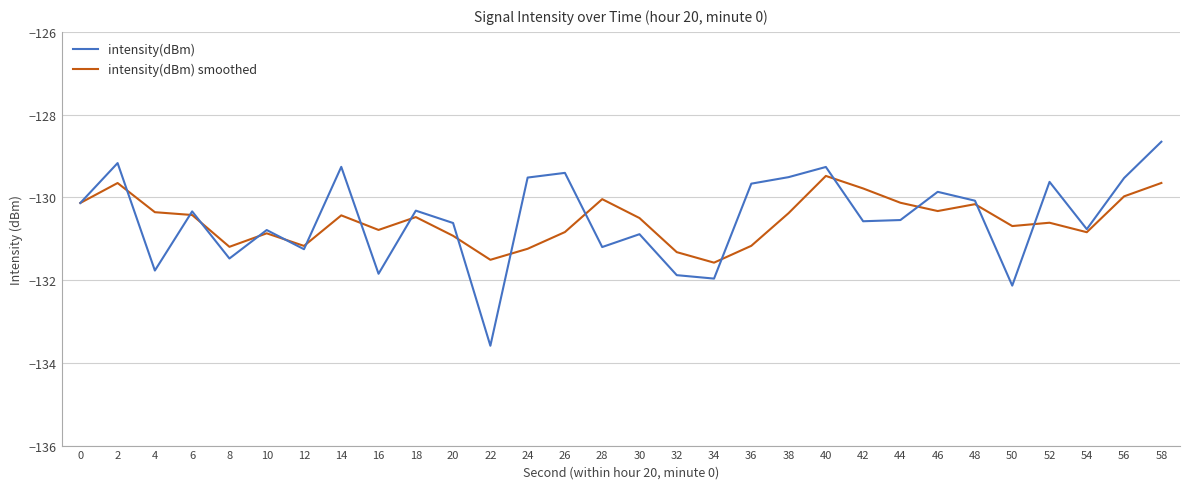

True or false: intensity(dBm) has a value of -85.4 at 20.

False